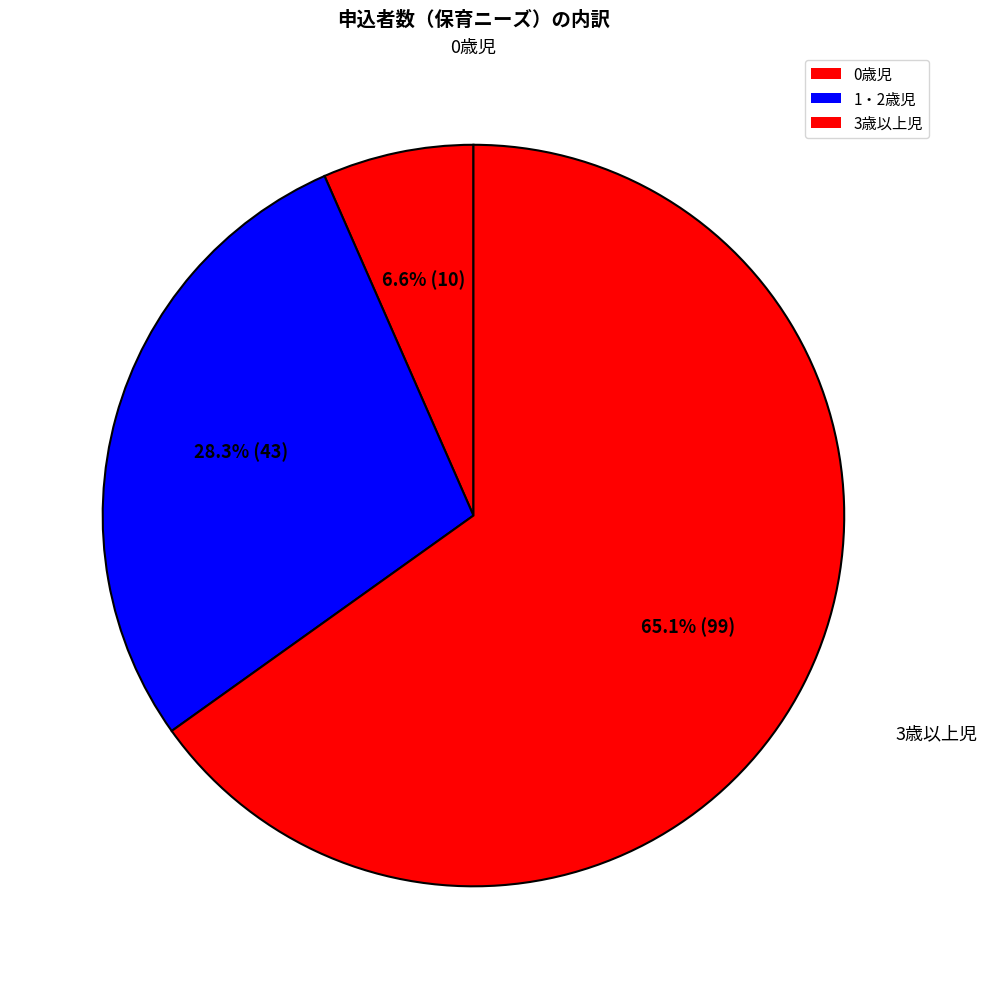

Count the number of slices in the pie.

3